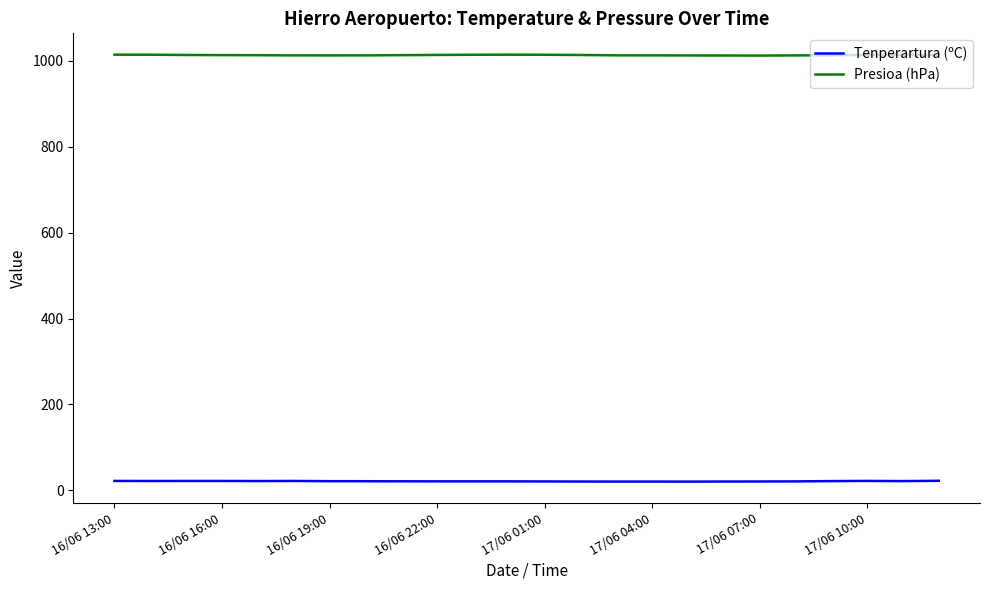

True or false: Presioa (hPa) and Tenperartura (ºC) intersect in this chart.

False